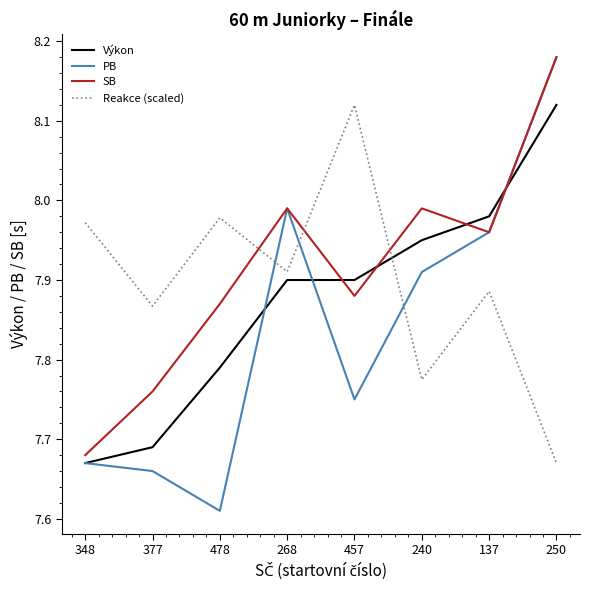

At which category is the sum across all series the highest?

250